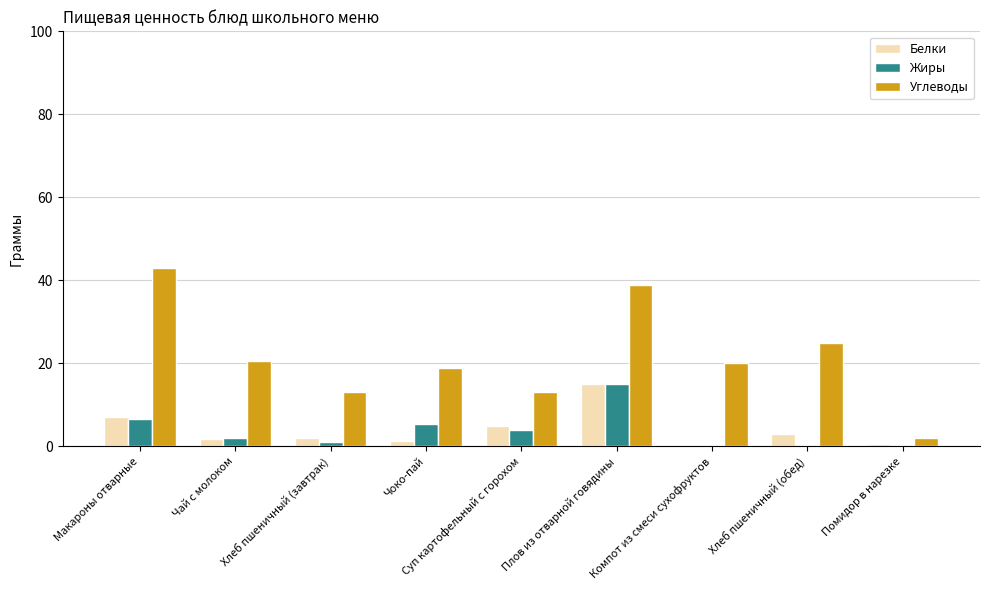

Which series changed the most between Хлеб пшеничный (обед) and Помидор в нарезке?

Углеводы